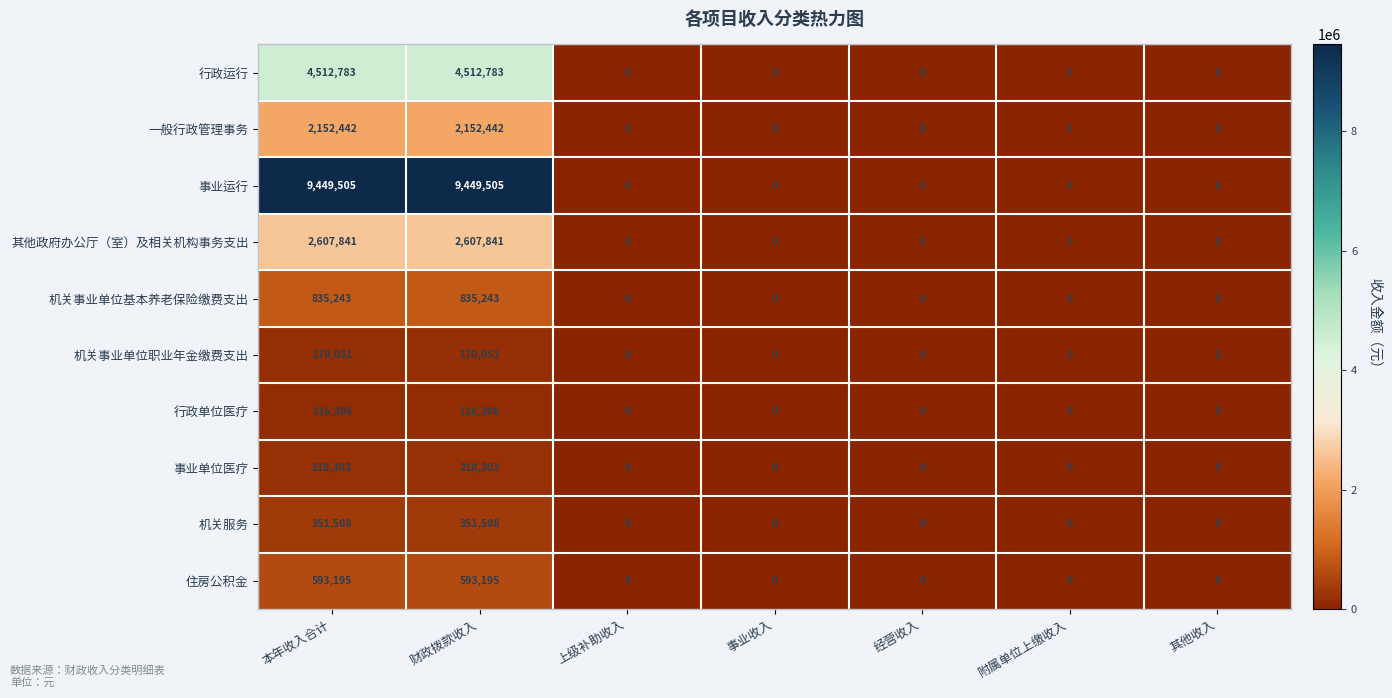

How many 机关事业单位基本养老保险缴费支出 values are between 0 and 835243?

7